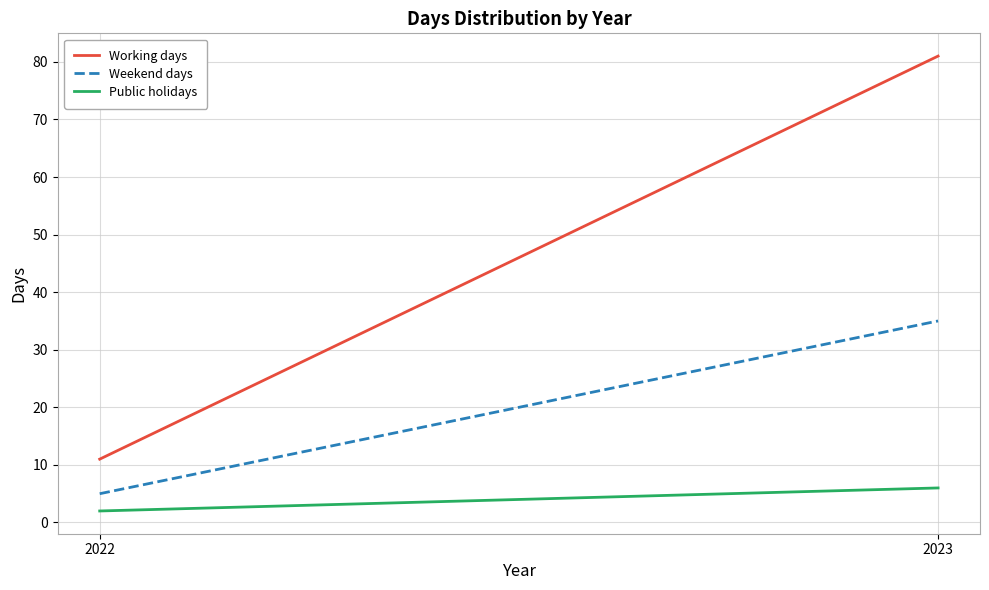

List the labels in order of Public holidays value, smallest first.

2022, 2023